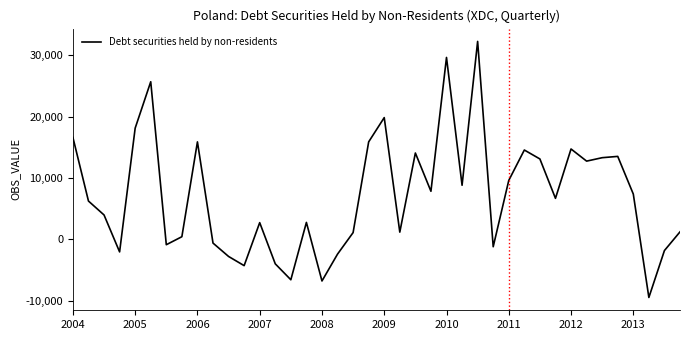

What is the difference between the maximum and minimum values?

41727.1